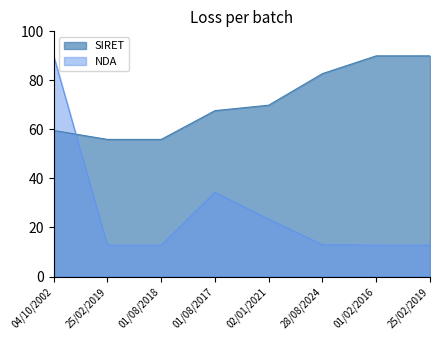

Reading left to right, what are all the values shown in this chart?

SIRET: 04/10/2002=59.6	25/02/2019=55.9	01/08/2018=55.9	01/08/2017=67.7	02/01/2021=69.9	28/08/2024=82.8	01/02/2016=90.0	25/02/2019=90.0
NDA: 04/10/2002=90.0	25/02/2019=12.8	01/08/2018=12.8	01/08/2017=34.4	02/01/2021=23.4	28/08/2024=13.0	01/02/2016=12.8	25/02/2019=12.8